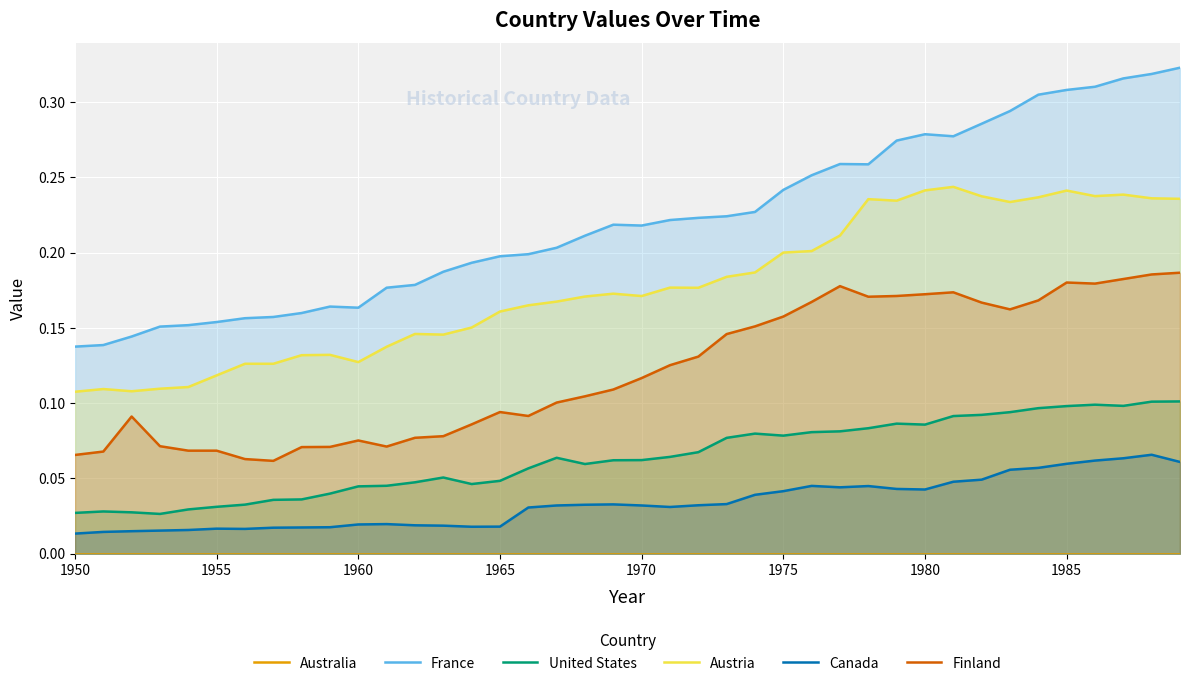

True or false: United States has a value of 0.1 at 1985.

True